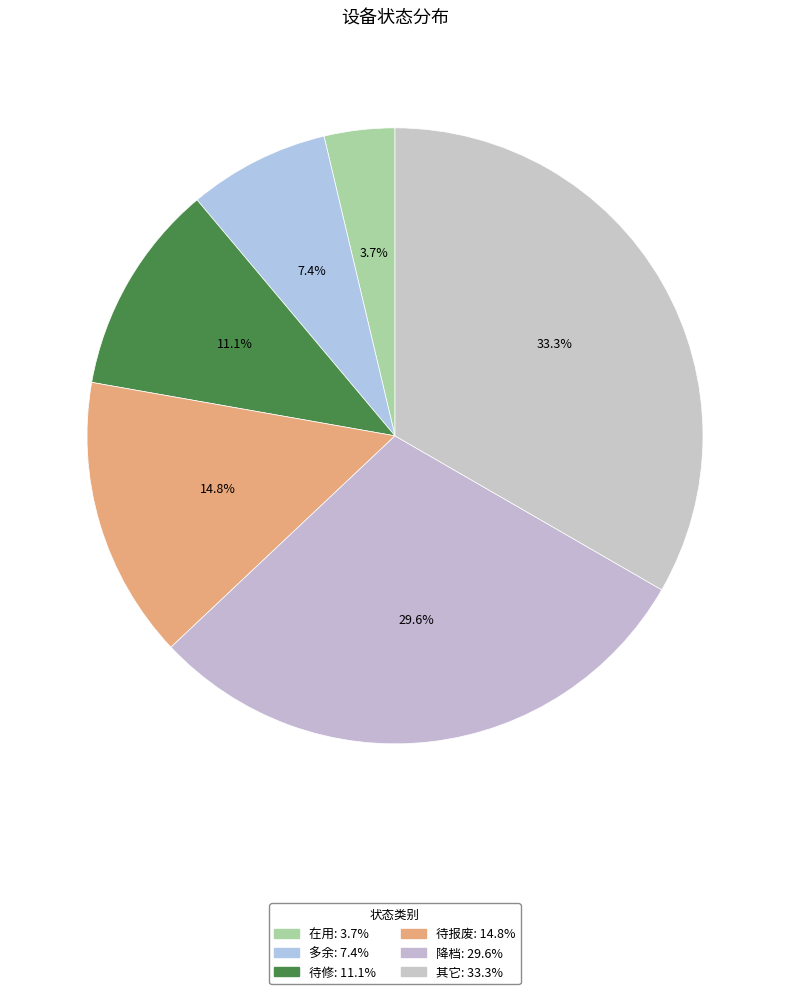

How many slices are in this pie chart?

6